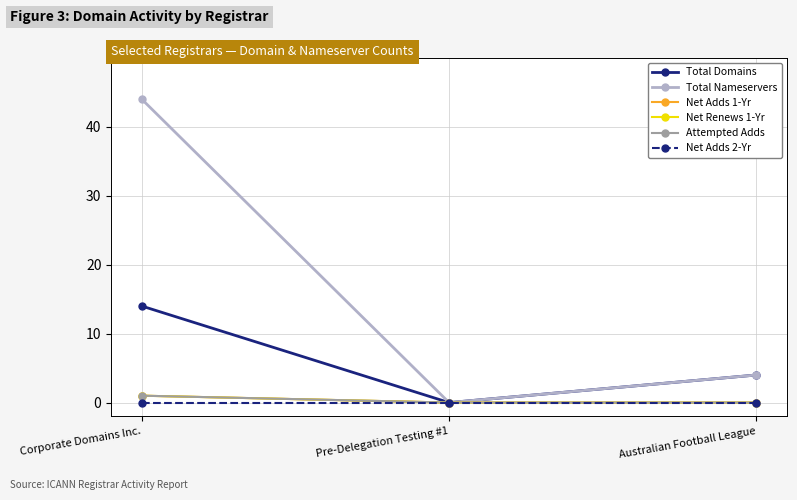

At which label does Total Nameservers first exceed 4?

Corporate Domains Inc.